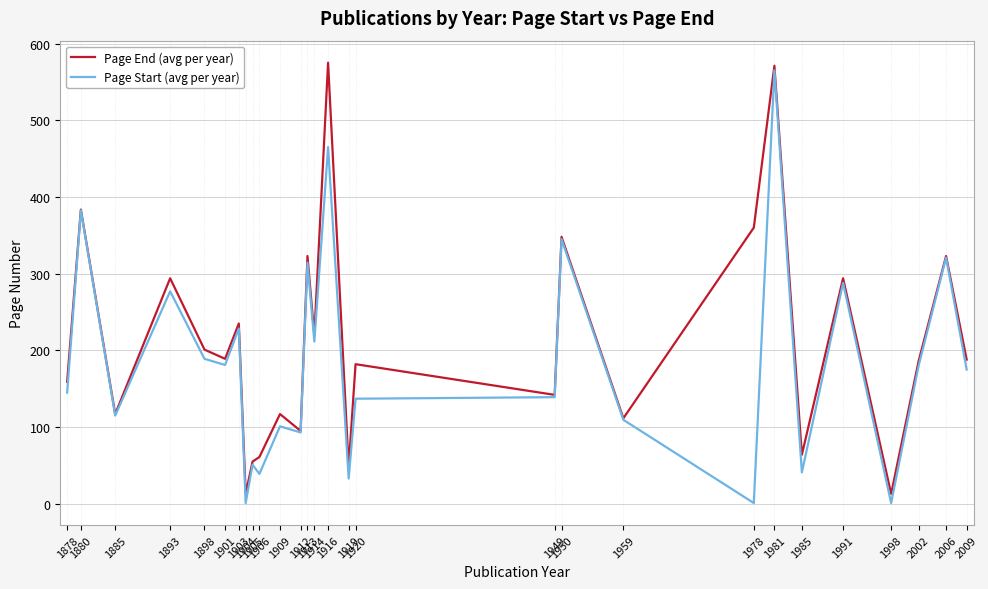

Does the chart display data point markers on the line(s)?

No